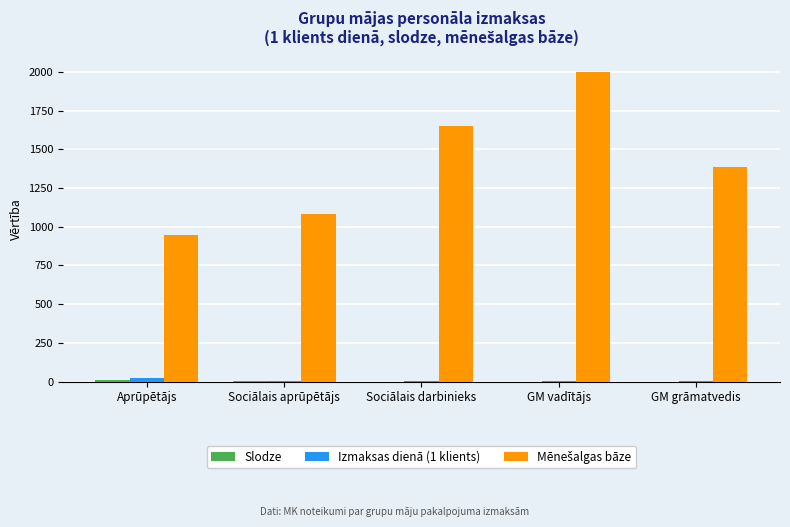

Which category has the highest value across all series?

GM vadītājs